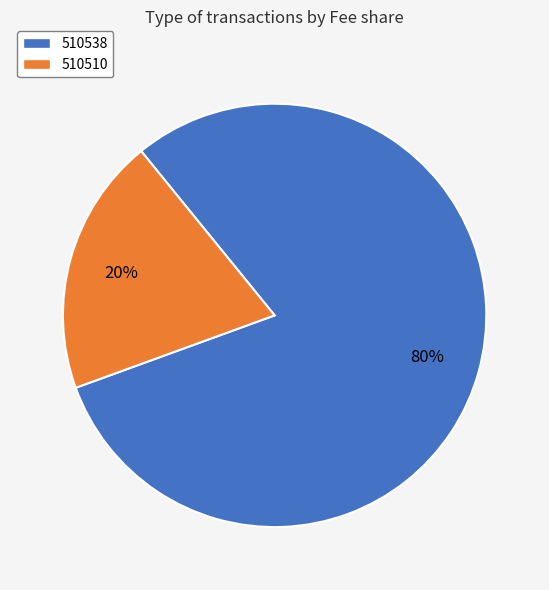

To the nearest percent, what is the combined percentage of 510510 and 510538?

100%